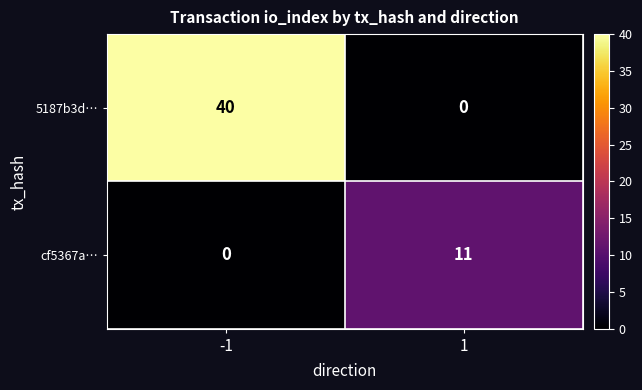

What is the difference between the highest and lowest values at -1?

40